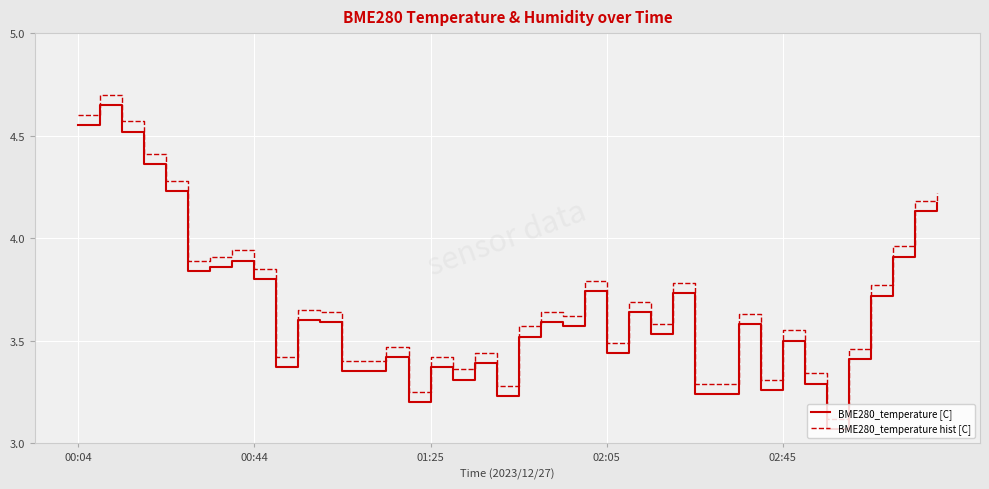

True or false: BME280_temperature hist [C] and BME280_temperature [C] cross at least once.

False